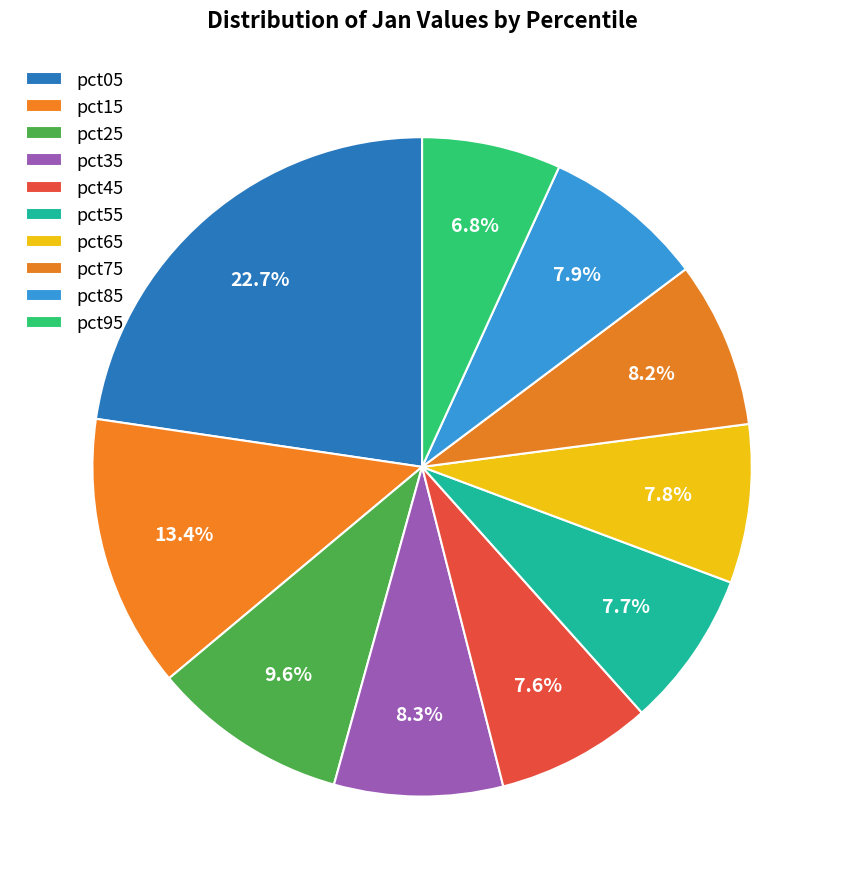

Count the number of slices in the pie.

10